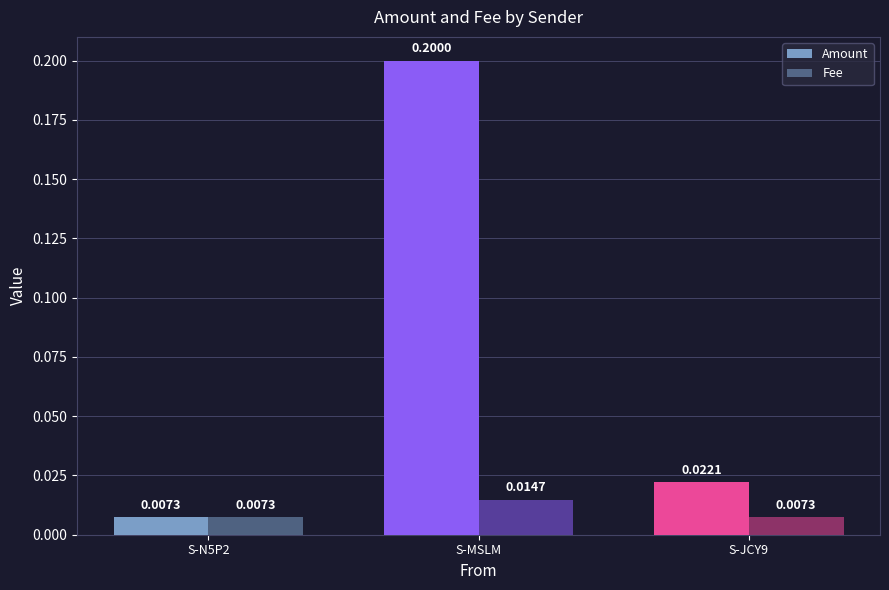

What is the sum of all Amount values?

0.2